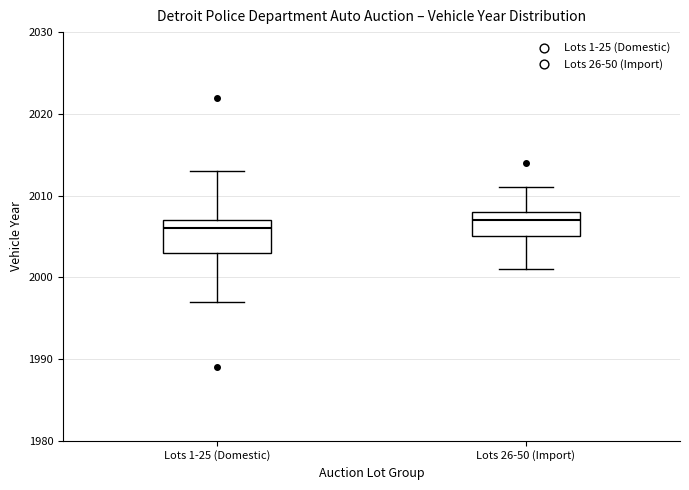

Which box's median line is the lowest?

Lots 1-25 (Domestic)